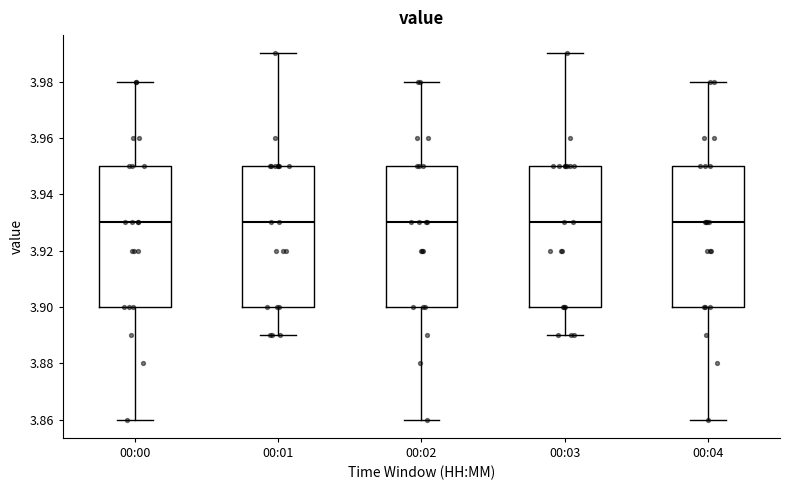

Reading left to right, read every box against the y-axis: the position of its median line, the range the box covers, and the ends of its whiskers. The values are not printed on the chart, so give them approximately, as read against the axis.

00:00: median 3.93, box 3.90 to 3.95, whiskers 3.86 to 3.98
00:01: median 3.93, box 3.90 to 3.95, whiskers 3.89 to 3.99
00:02: median 3.93, box 3.90 to 3.95, whiskers 3.86 to 3.98
00:03: median 3.93, box 3.90 to 3.95, whiskers 3.89 to 3.99
00:04: median 3.93, box 3.90 to 3.95, whiskers 3.86 to 3.98